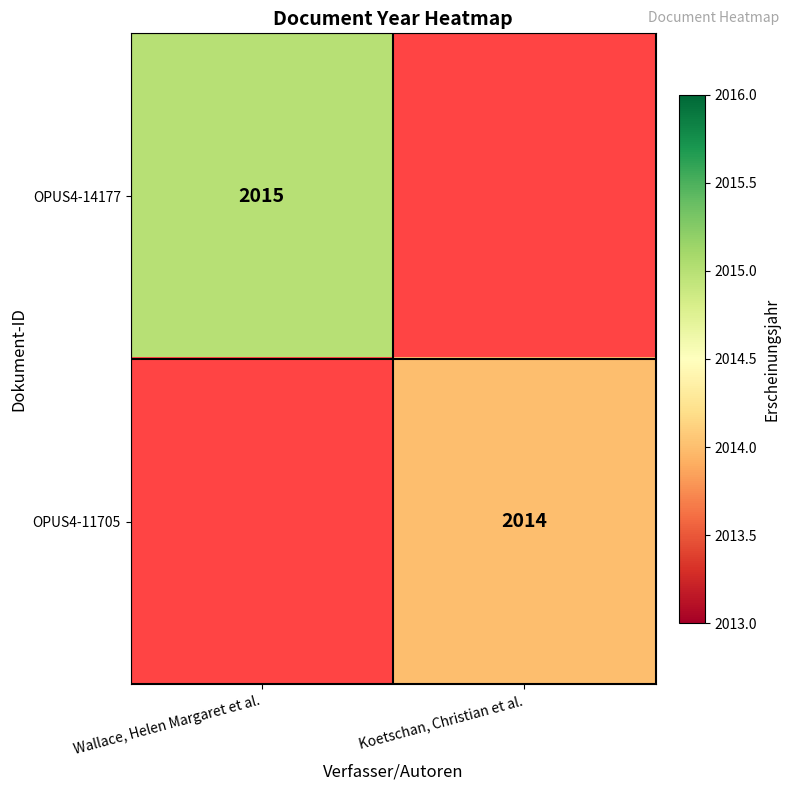

Is the value of OPUS4-14177 at Wallace, Helen Margaret et al. greater than the value of OPUS4-11705 at Koetschan, Christian et al.?

Yes